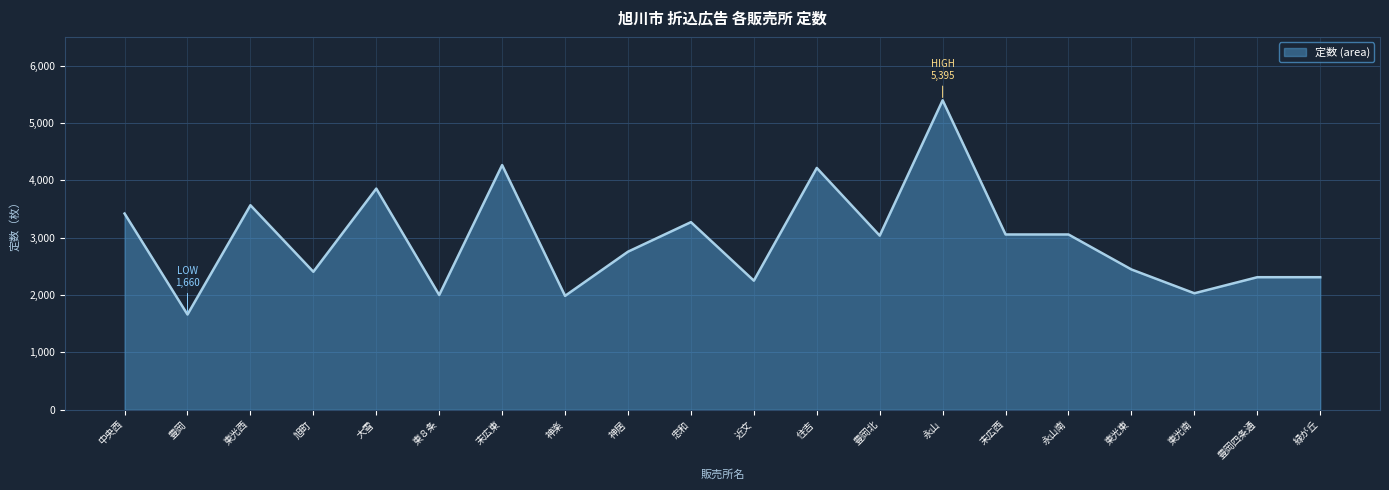

How many lines are shown in the chart?

1